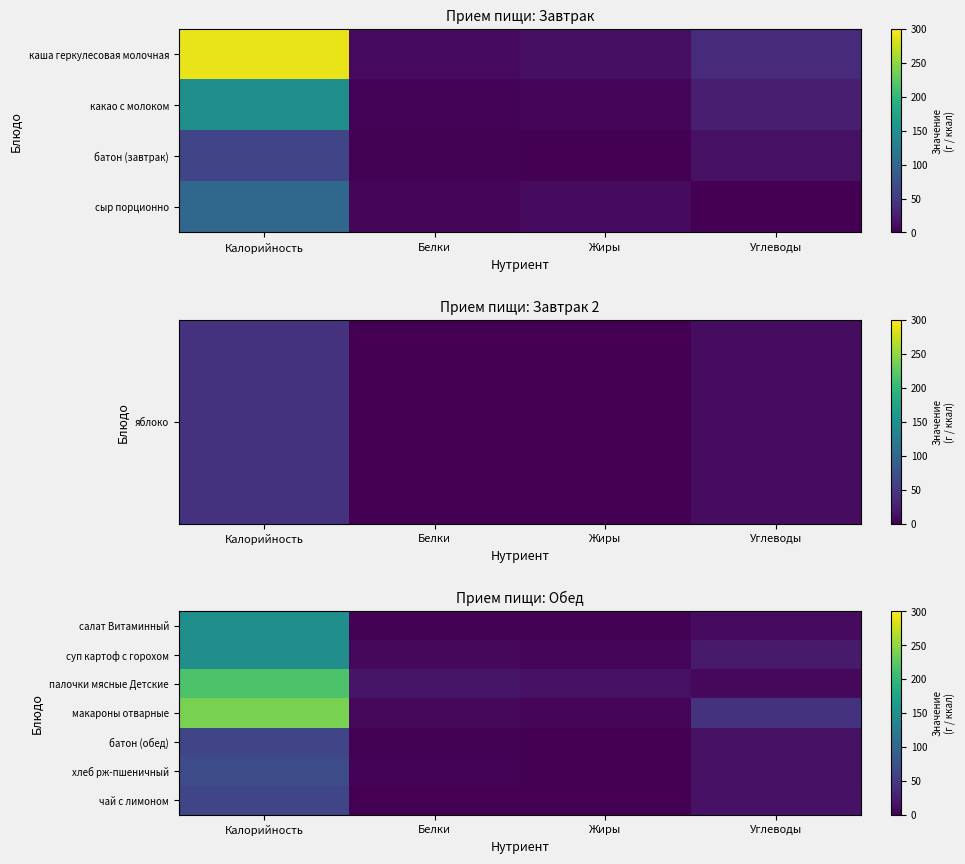

Rank the series by their maximum value, from lowest to highest.

чай с лимоном, батон (обед), хлеб рж-пшеничный, суп картоф с горохом, салат Витаминный, палочки мясные Детские, макароны отварные